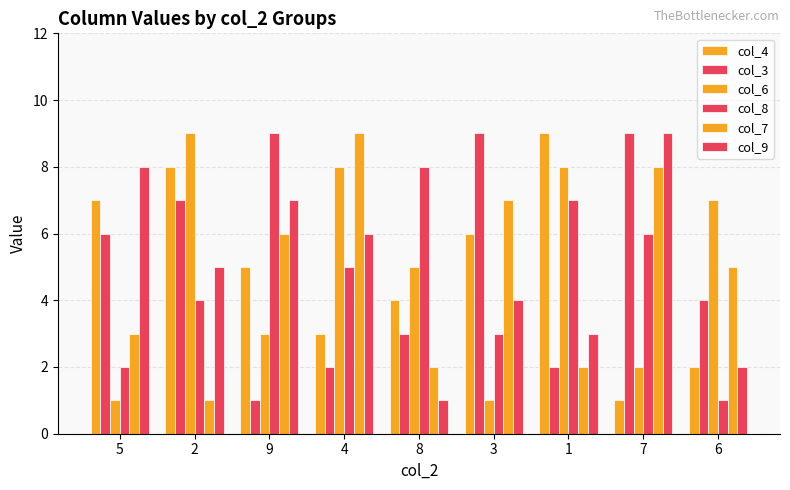

How many series are shown in this chart?

6